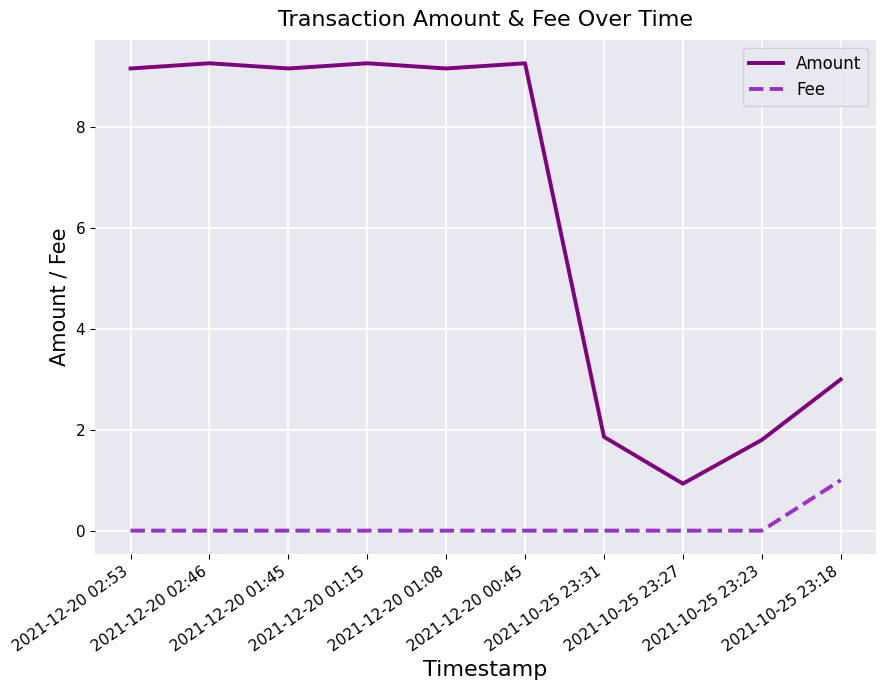

Reading left to right, transcribe all the data shown in this chart.

Amount: 2021-12-20 02:53=9.2	2021-12-20 02:46=9.3	2021-12-20 01:45=9.2	2021-12-20 01:15=9.3	2021-12-20 01:08=9.2	2021-12-20 00:45=9.3	2021-10-25 23:31=1.9	2021-10-25 23:27=0.9	2021-10-25 23:23=1.8	2021-10-25 23:18=3.0
Fee: 2021-12-20 02:53=0.0	2021-12-20 02:46=0.0	2021-12-20 01:45=0.0	2021-12-20 01:15=0.0	2021-12-20 01:08=0.0	2021-12-20 00:45=0.0	2021-10-25 23:31=0.0	2021-10-25 23:27=0.0	2021-10-25 23:23=0.0	2021-10-25 23:18=1.0